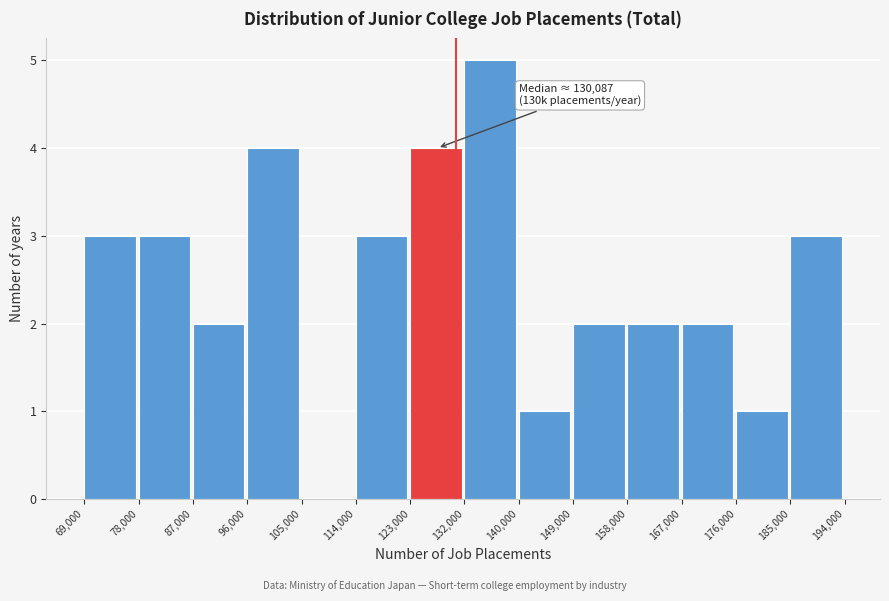

Over which range of the x-axis is the bar tallest?

132,000 to 140,000